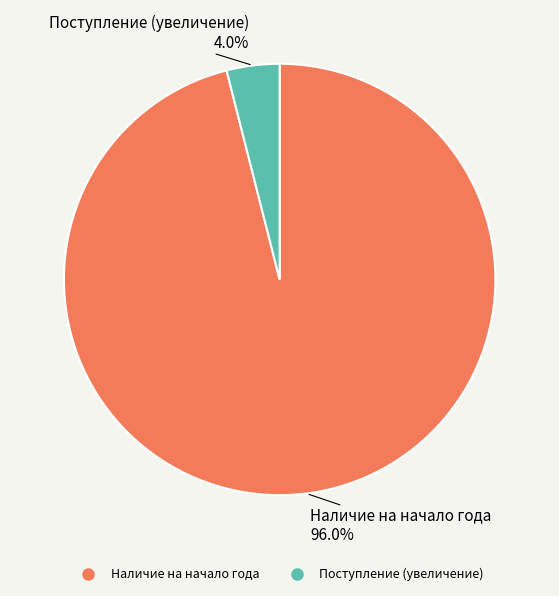

Which has a higher value, Поступление (увеличение) or Наличие на начало года?

Наличие на начало года